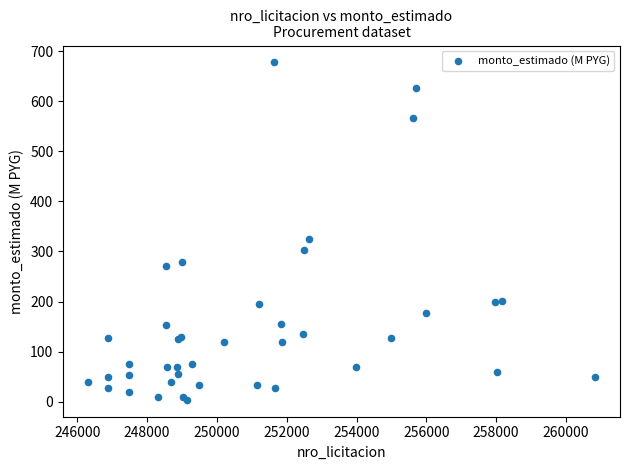

What Y value in the scatter plot is closest to 340?

324.0